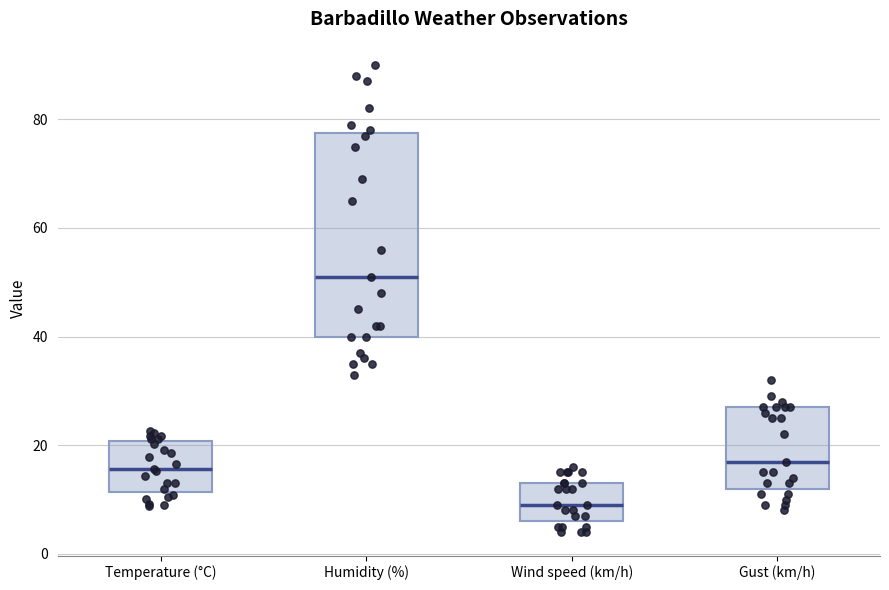

Which box's median line is the highest?

Humidity (%)